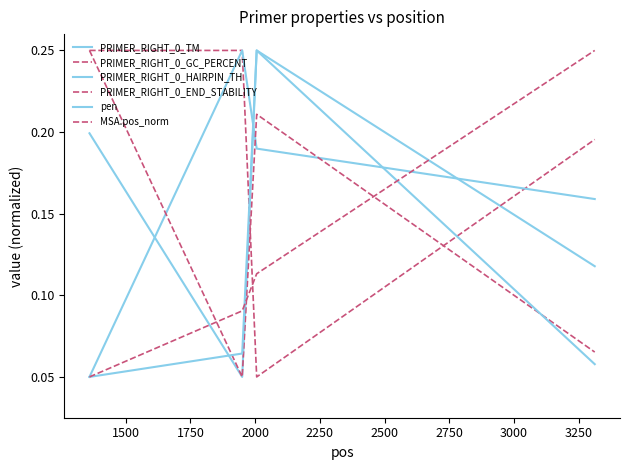

Does the chart display data point markers on the line(s)?

No